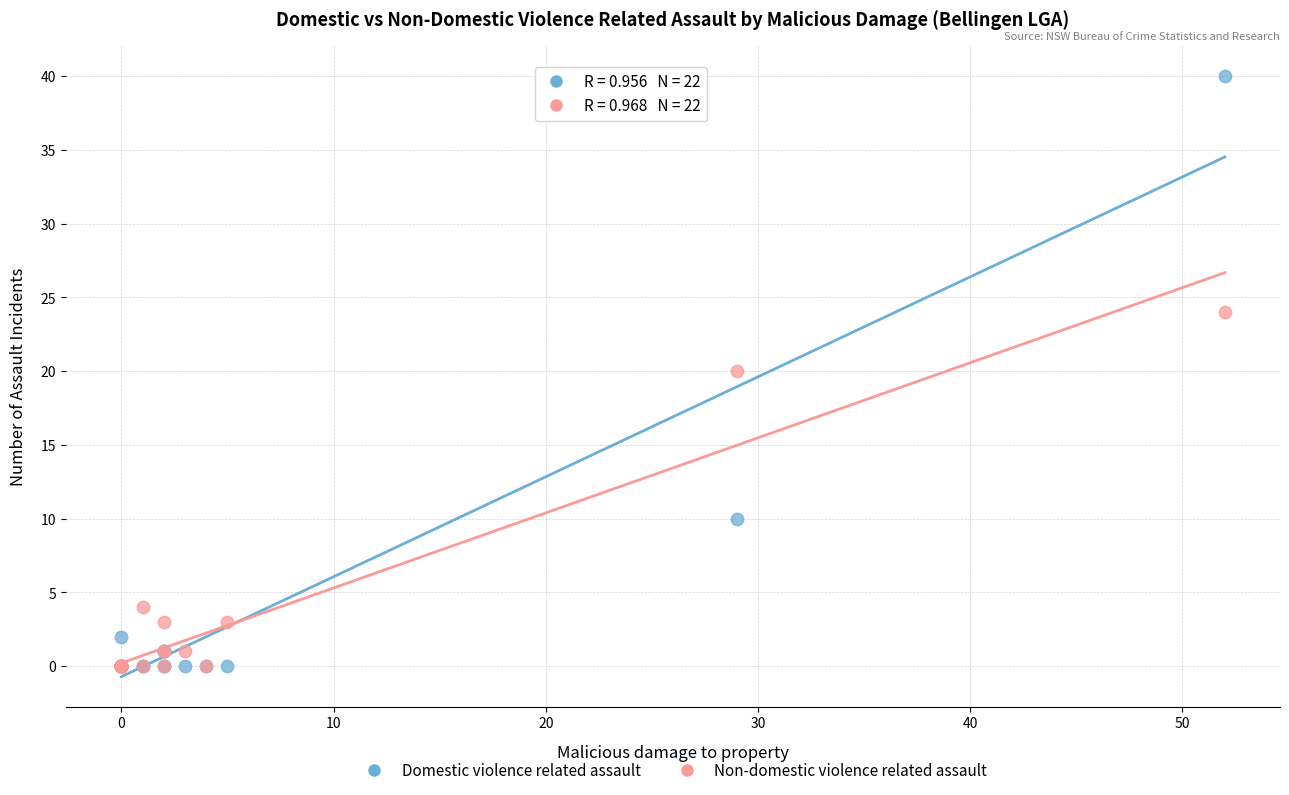

Which series has the widest spread of Y values?

Domestic violence related assault